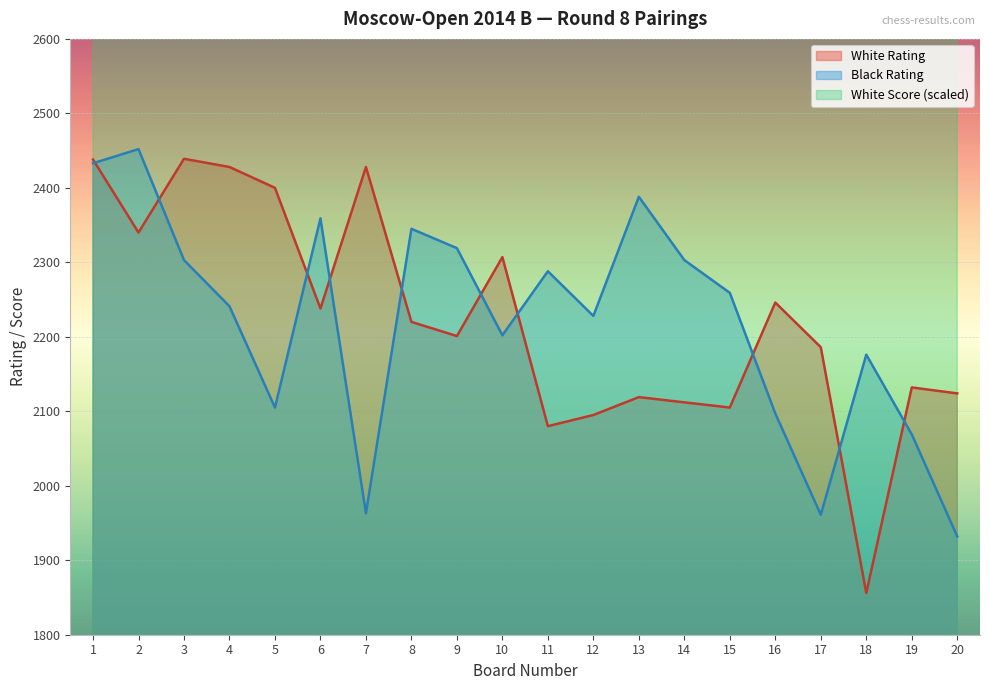

The White Rating series shows 1012 at 4. True or false?

False